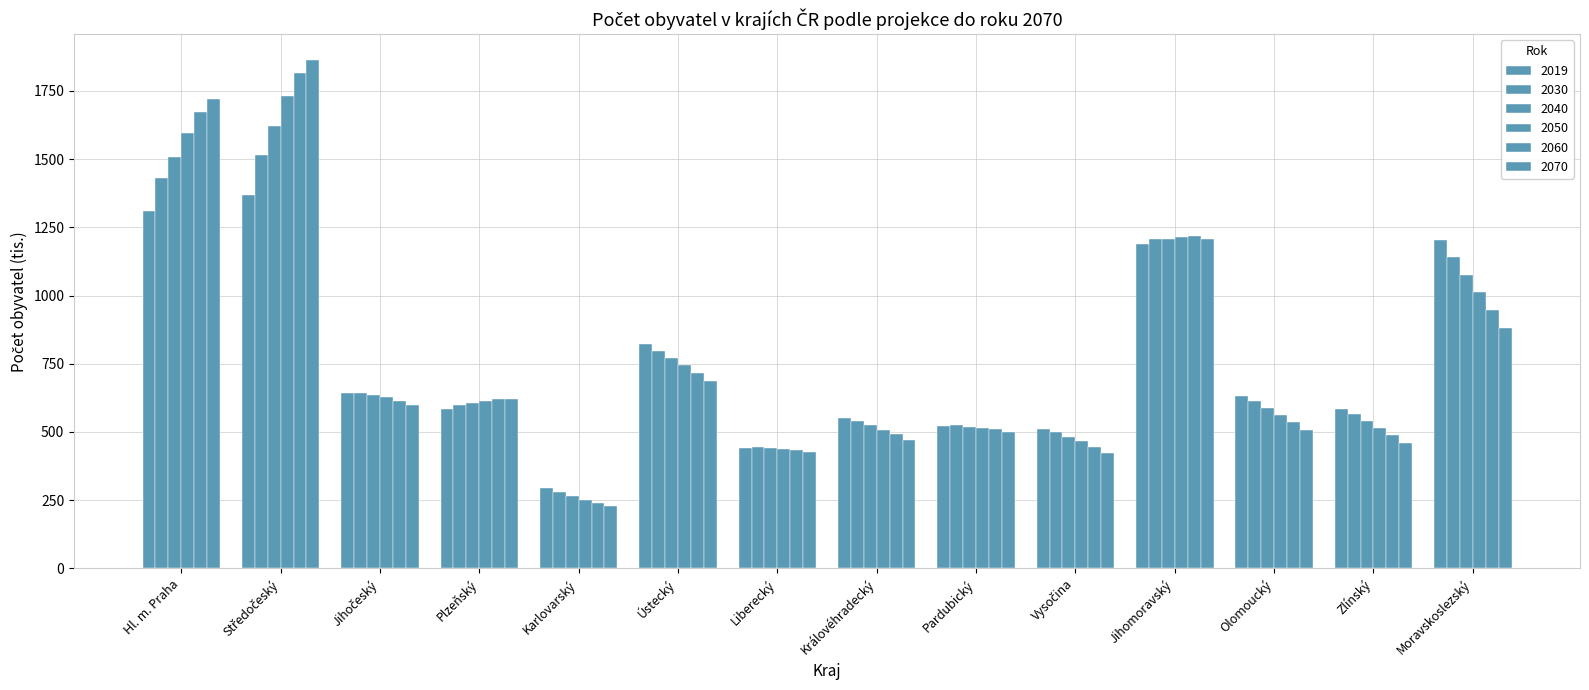

Is it true that 2070 equals 632.1 at Jihomoravský?

False